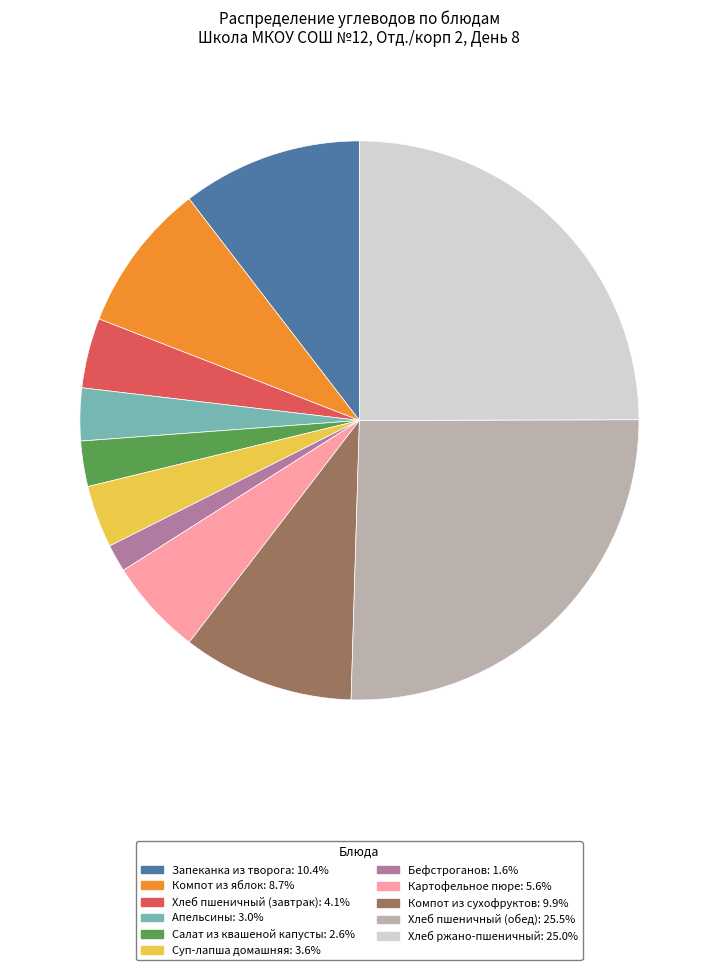

Is it true that Запеканка из творога is 10% of the pie?

True